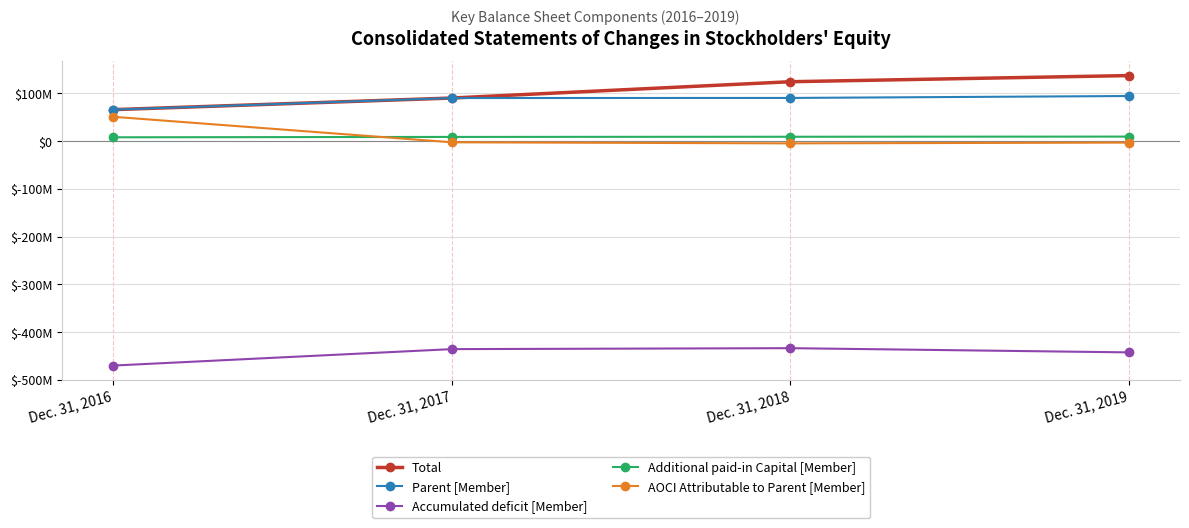

What are all the series names shown in the legend?

Total, Parent [Member], Accumulated deficit [Member], Additional paid-in Capital [Member], AOCI Attributable to Parent [Member]